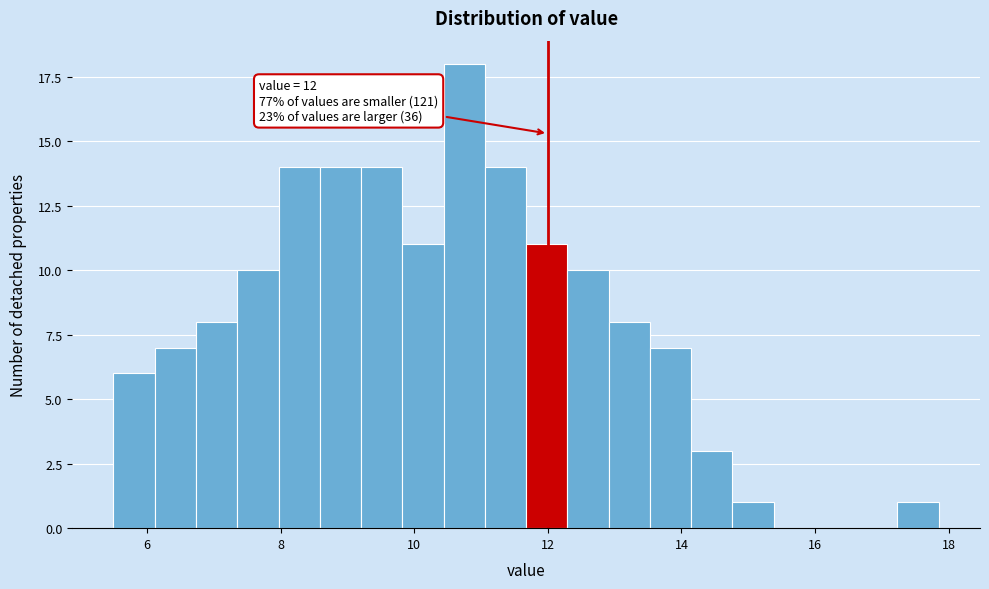

Read against the x-axis, roughly where is the centre of the tallest bar?

10.8